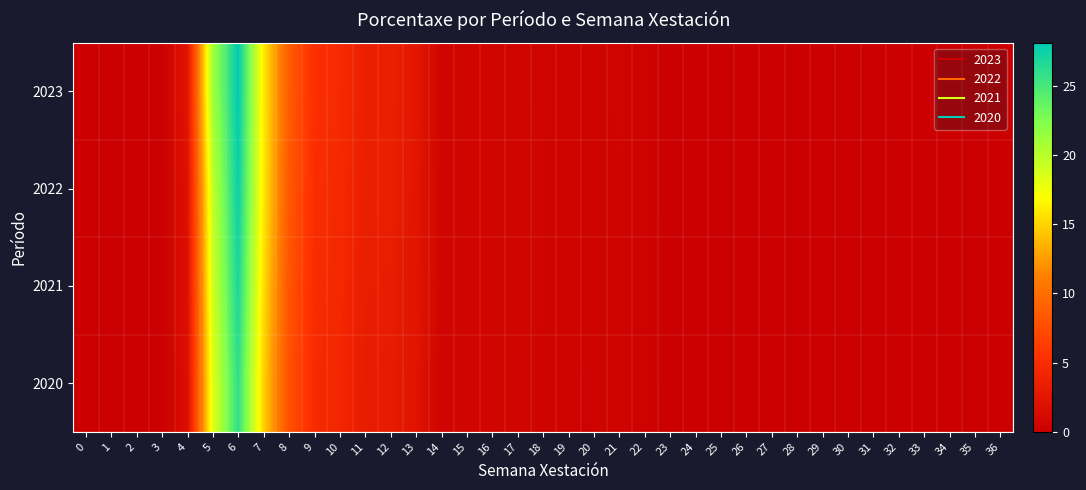

Between 10 and 25, which series saw the biggest shift?

2023